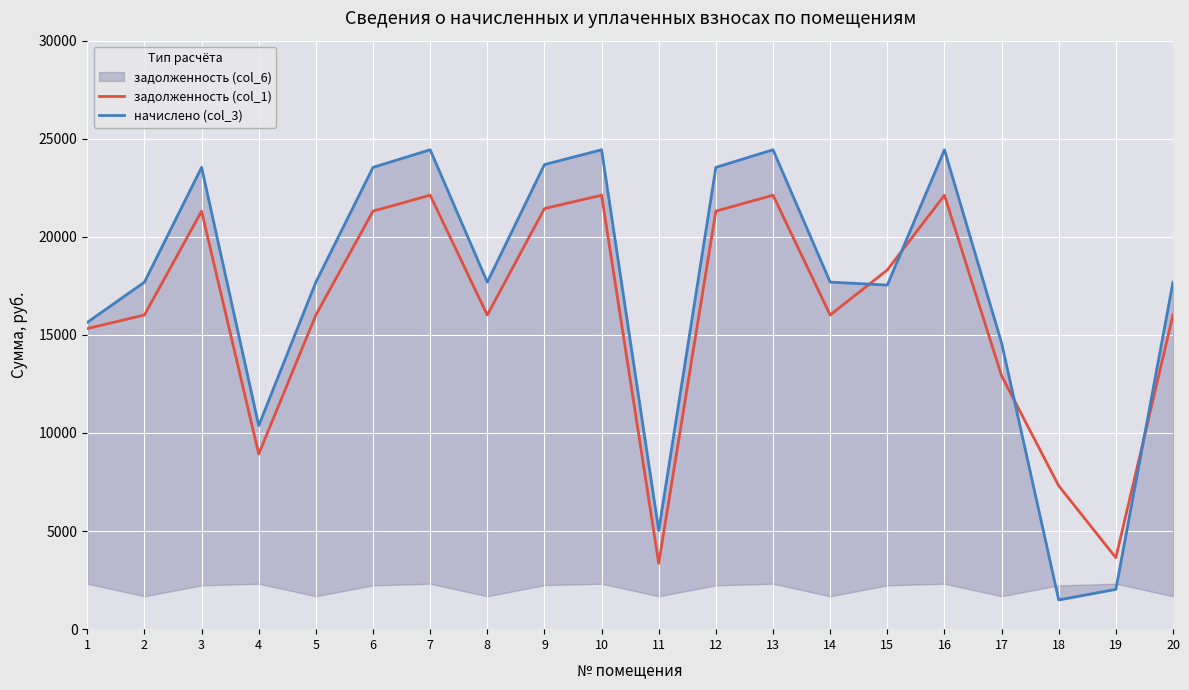

The value of начислено (col_3) at 5 is 7776.2. True or false?

False